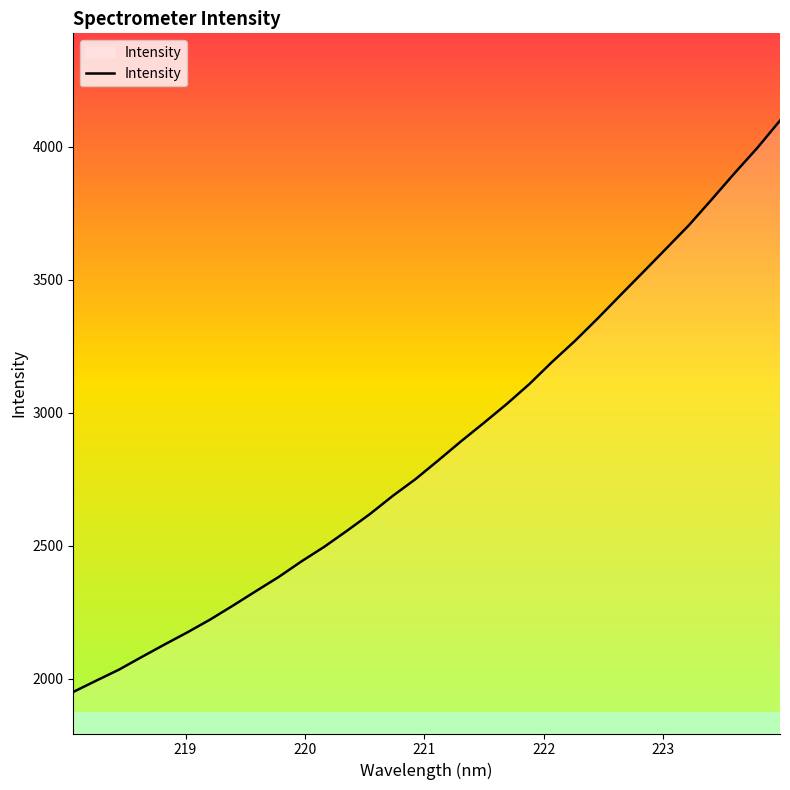

What is the greatest value displayed?

4097.5